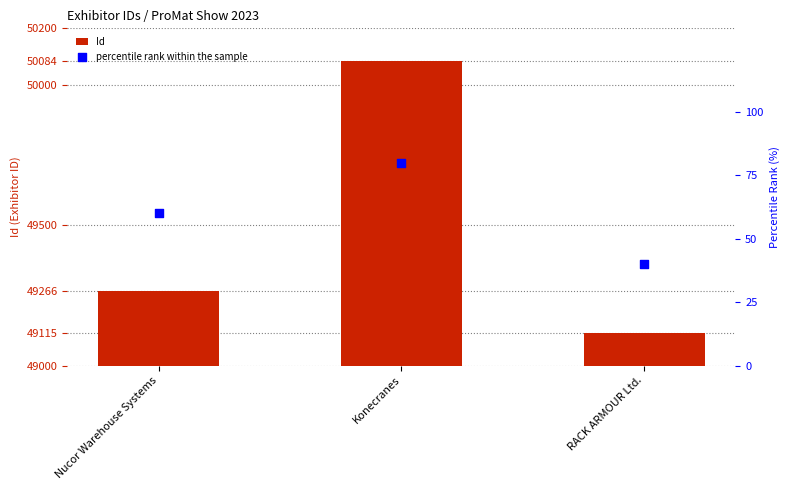

What are all the series names shown in the legend?

Id, percentile rank within the sample